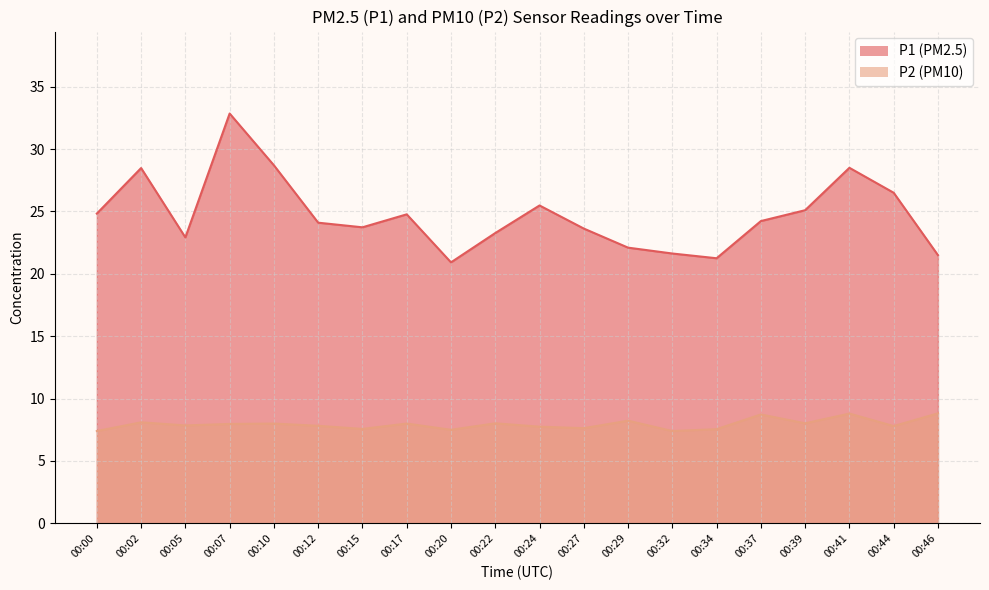

What is the value of the P2 point at the 1st from the left?

7.4